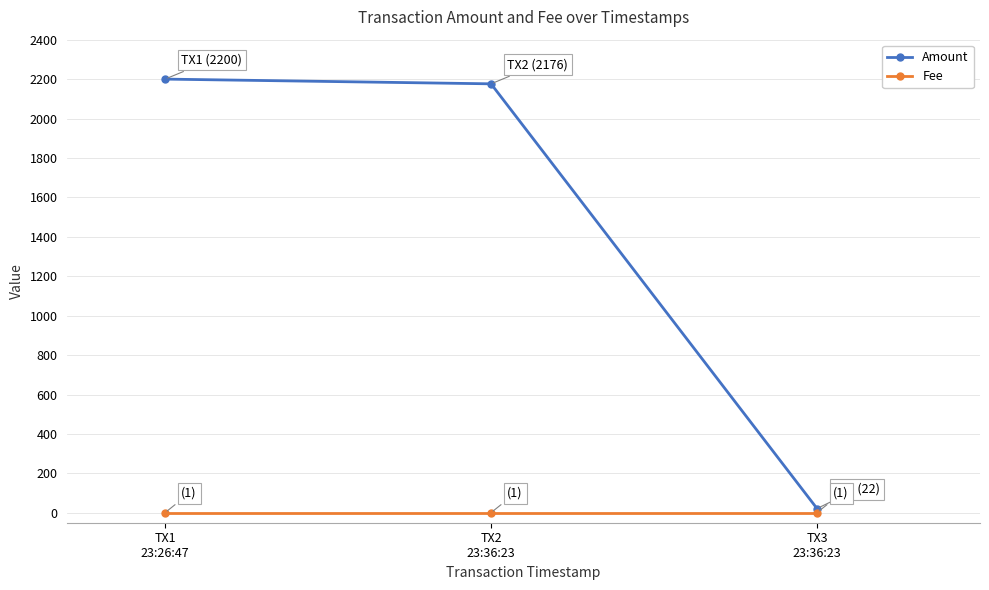

Reading right to left, extract all data points from this chart.

Amount: TX3
23:36:23=22	TX2
23:36:23=2176	TX1
23:26:47=2200
Fee: TX3
23:36:23=1	TX2
23:36:23=1	TX1
23:26:47=1